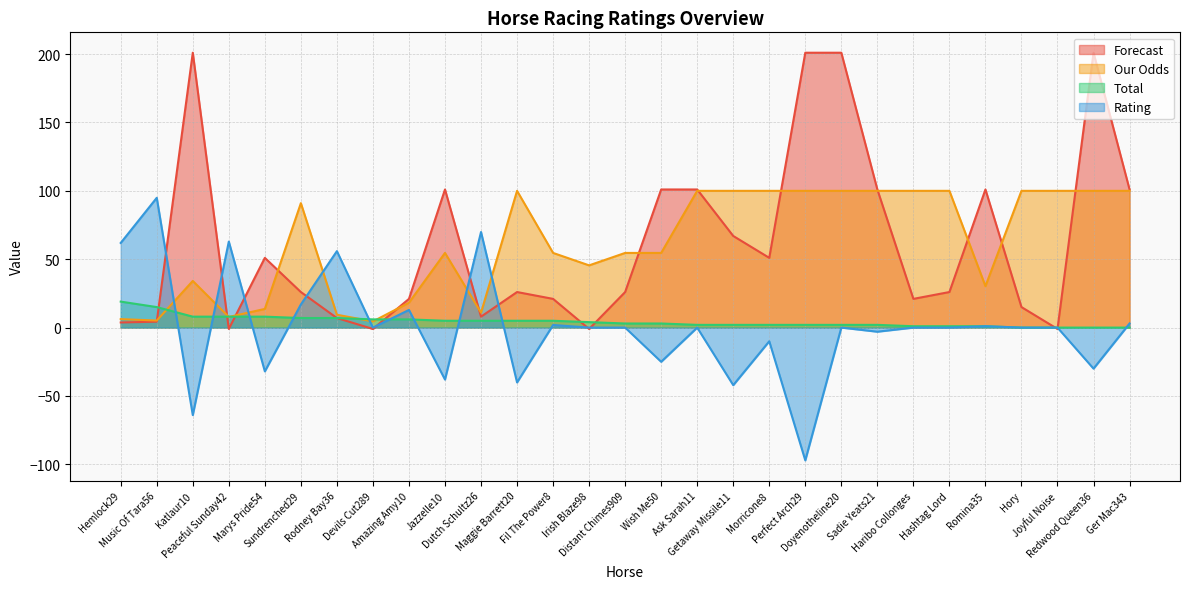

Is it true that Rating equals 0.0 at Joyful Noise?

True